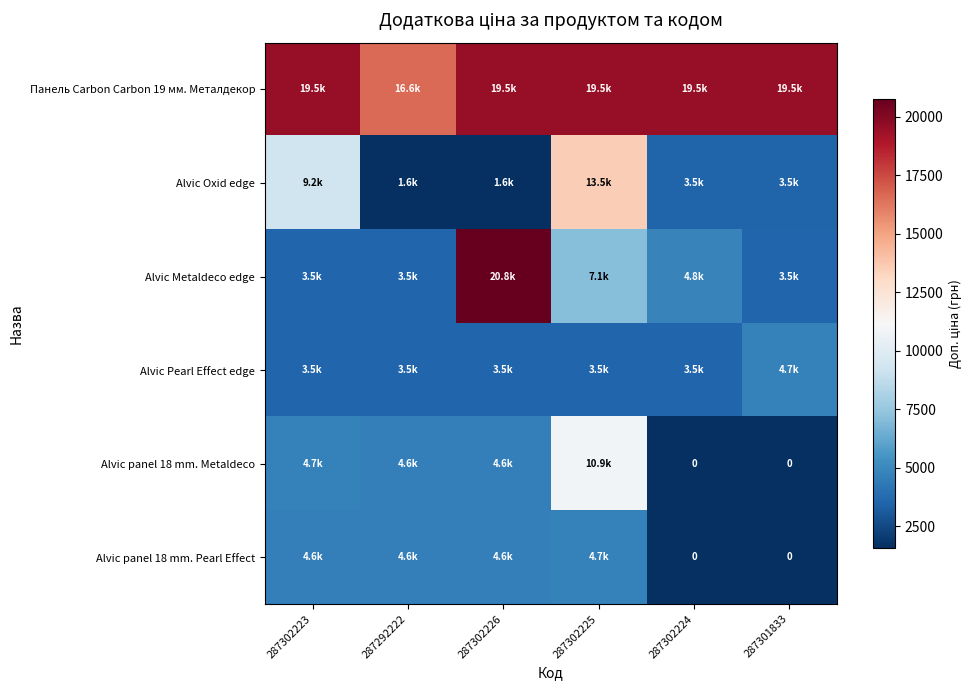

List the series in order of their peak value, lowest first.

Alvic Pearl Effect edge, Alvic panel 18 mm. Pearl Effect, Alvic panel 18 mm. Metaldeco, Alvic Oxid edge, Панель Carbon Carbon 19 мм. Металдекор, Alvic Metaldeco edge